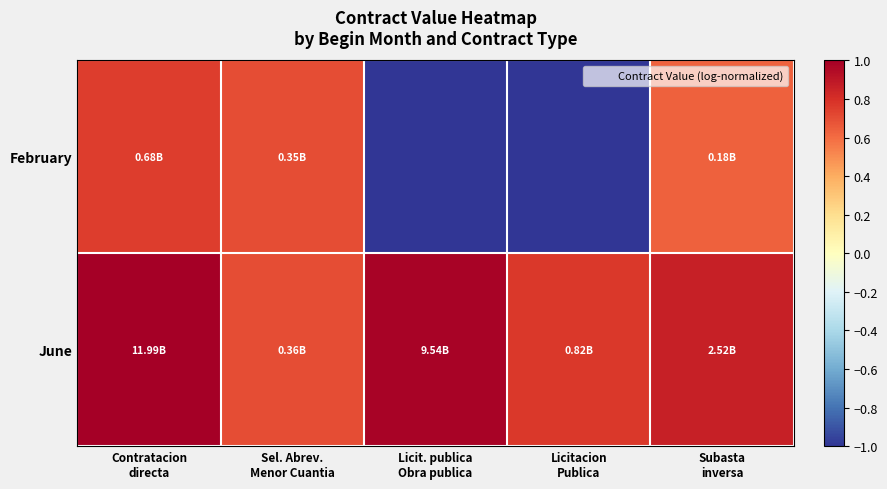

At how many categories does at least one series exceed 0?

5